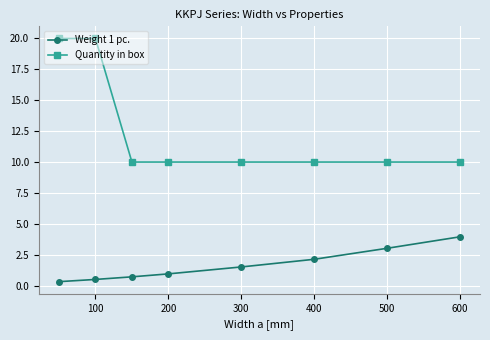

True or false: Quantity in box and Weight 1 pc. cross at least once.

False